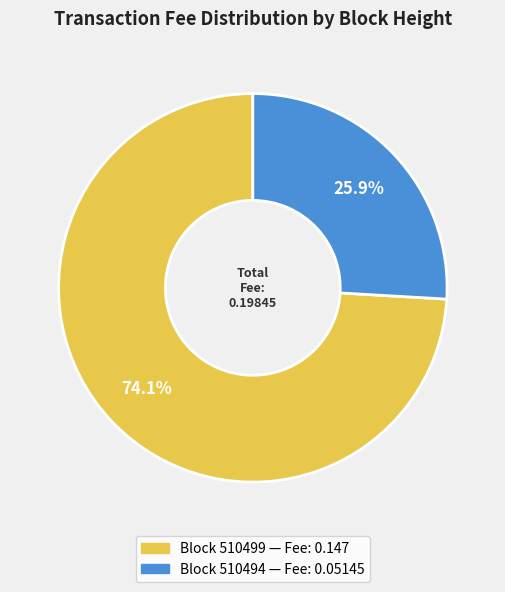

Does any single category account for the majority?

Yes